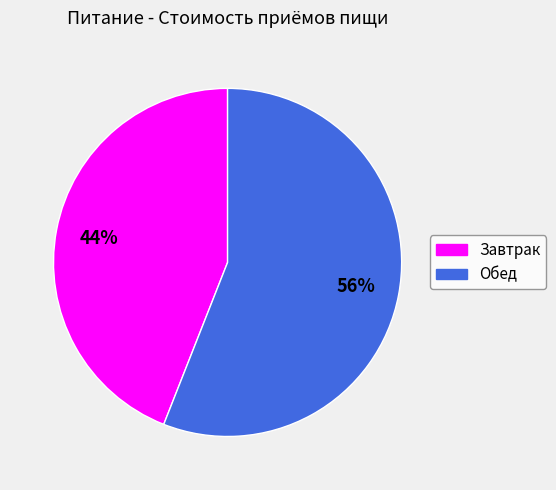

To the nearest percent, what portion does Обед represent?

56%